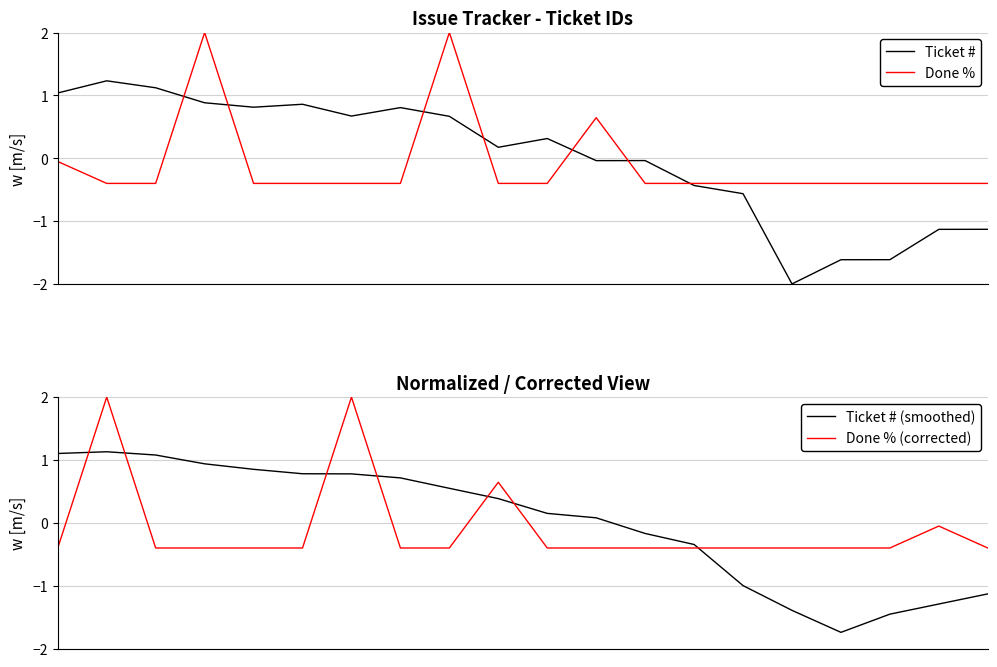

At which category is the sum across all series the highest?

1